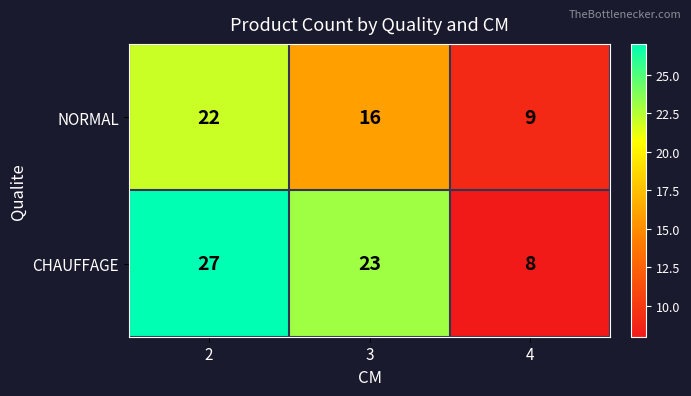

Is it true that NORMAL equals 16 at 3?

True